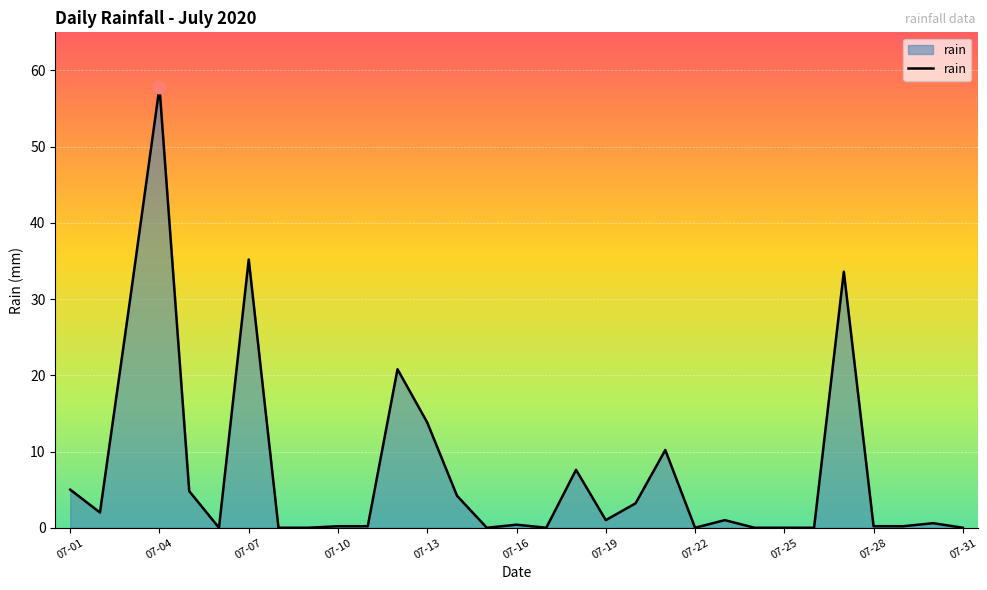

How many lines are shown in the chart?

1